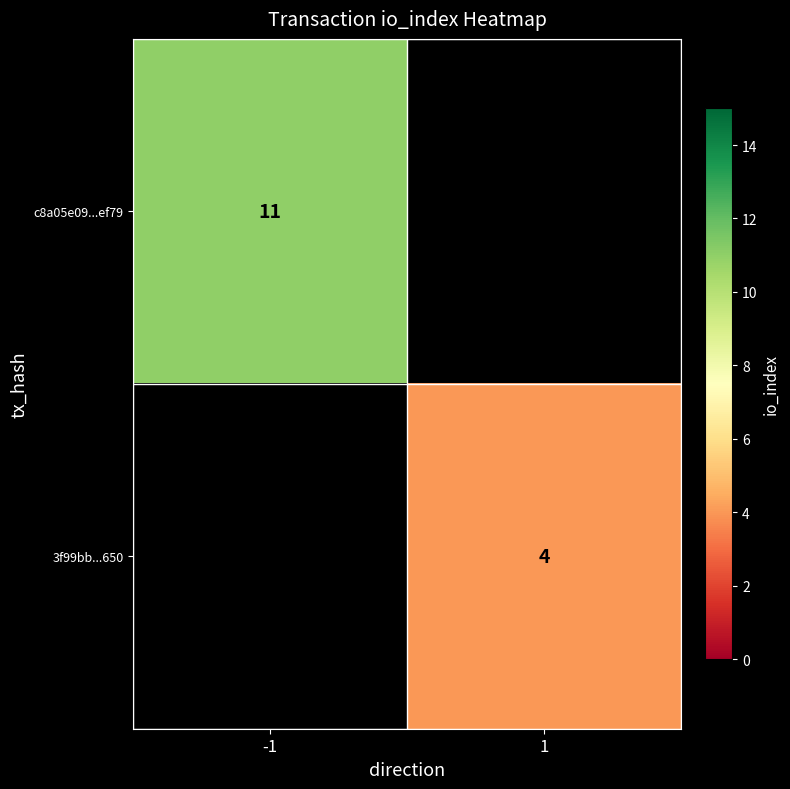

The value of 3f99bb...650 at 1 is 6. True or false?

False